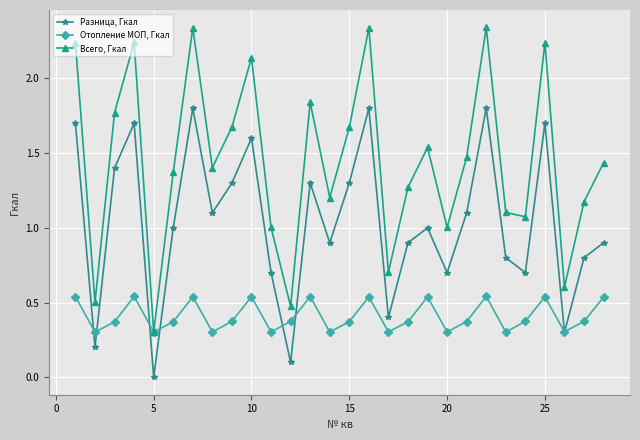

What is the value of the Разница, Гкал point at the 20th from the left?

0.7